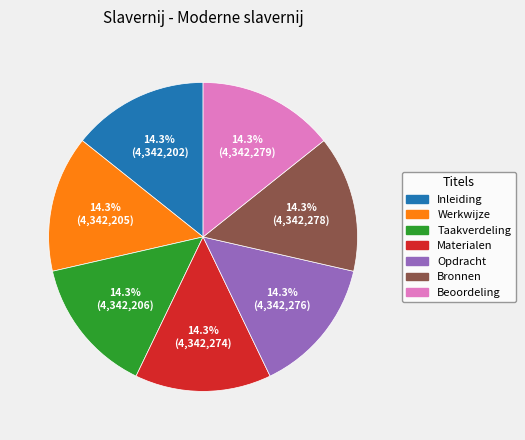

To the nearest percent, what is the average slice percentage?

14%